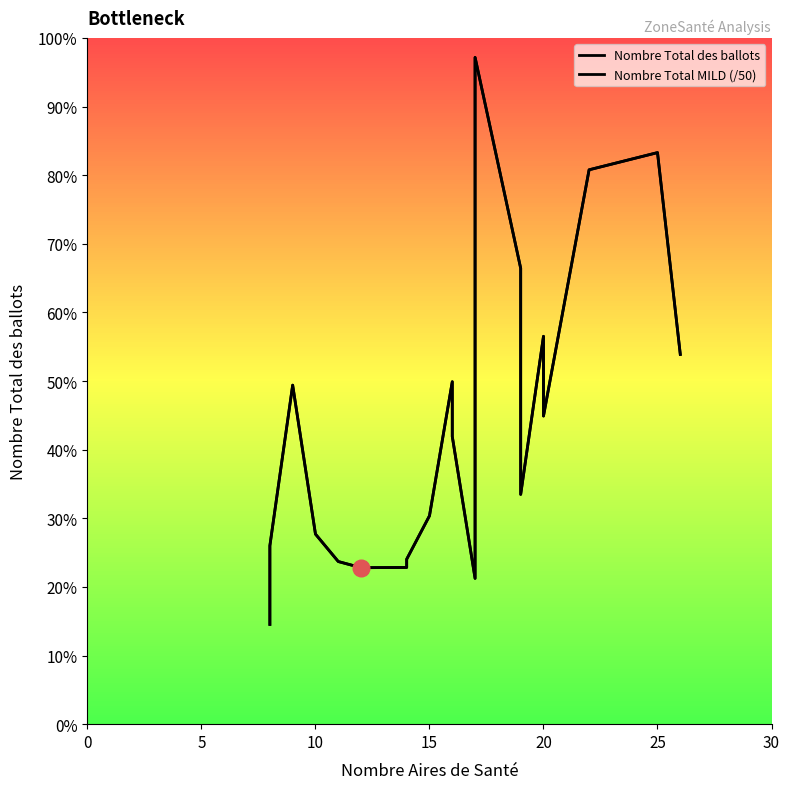

How many lines are shown in the chart?

2